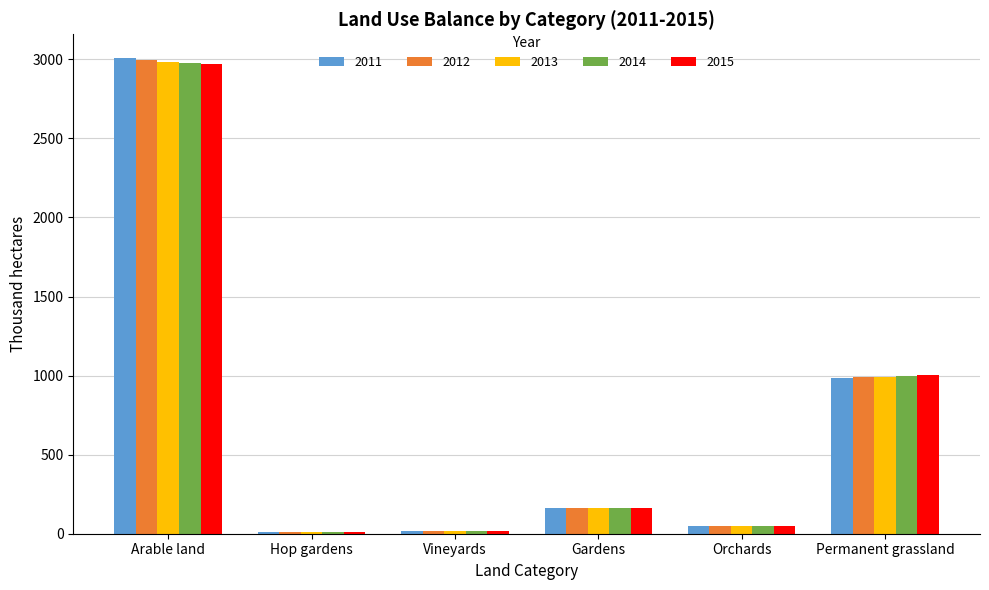

Are the bars horizontal?

No